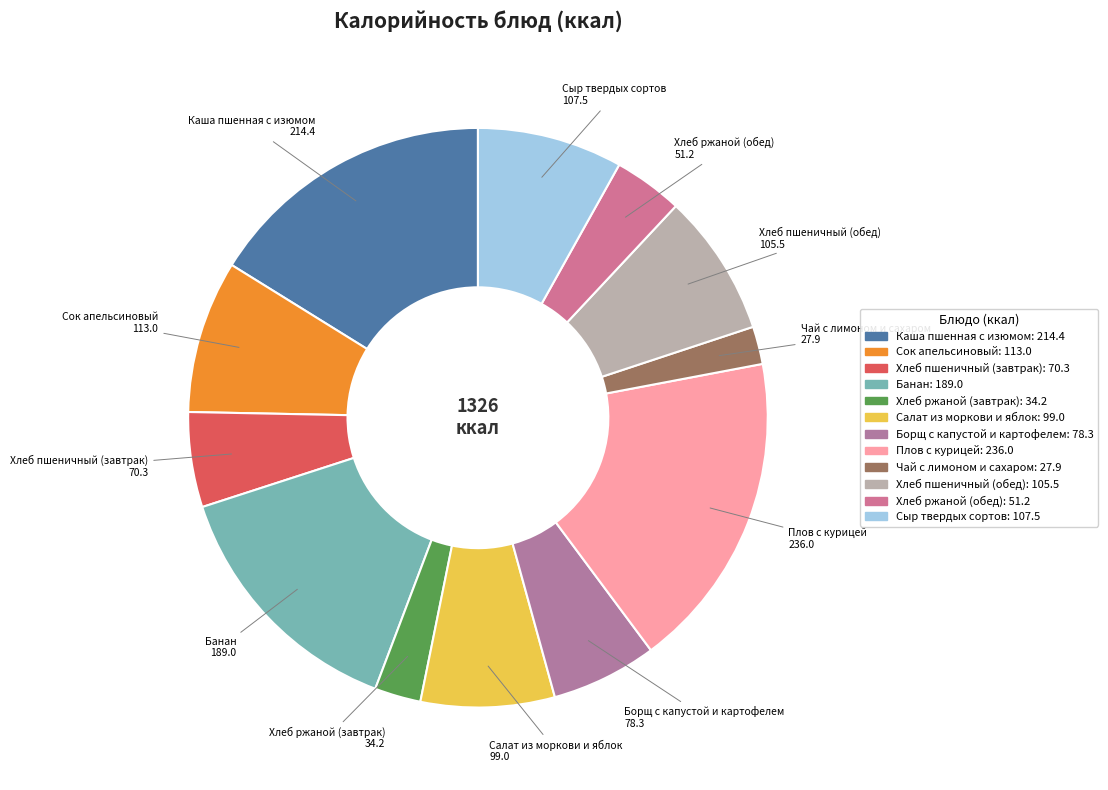

How many slices are in this pie chart?

12